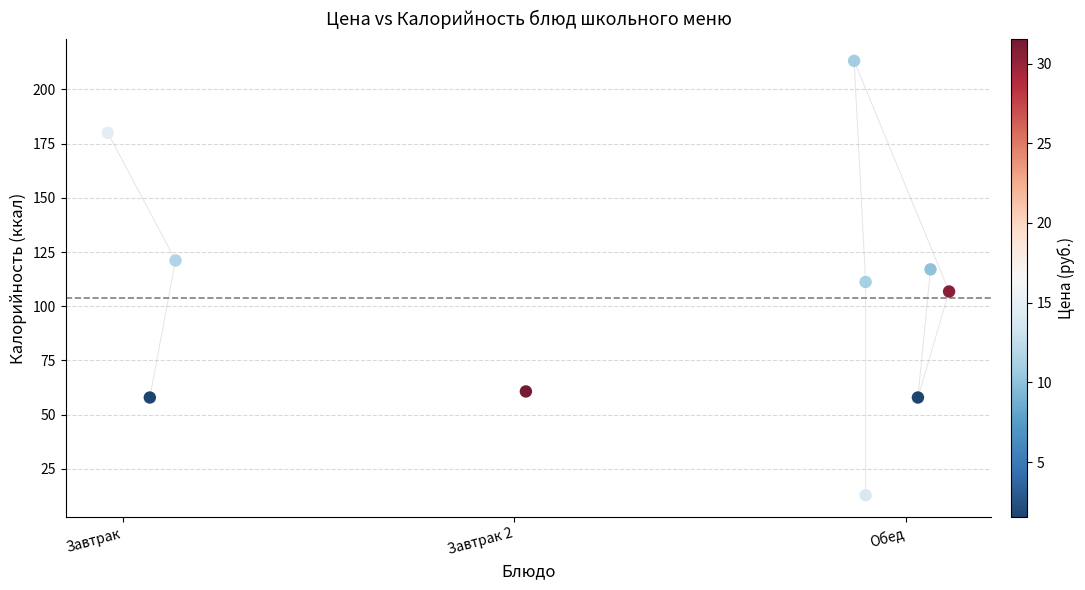

What is the average X value?

1.3